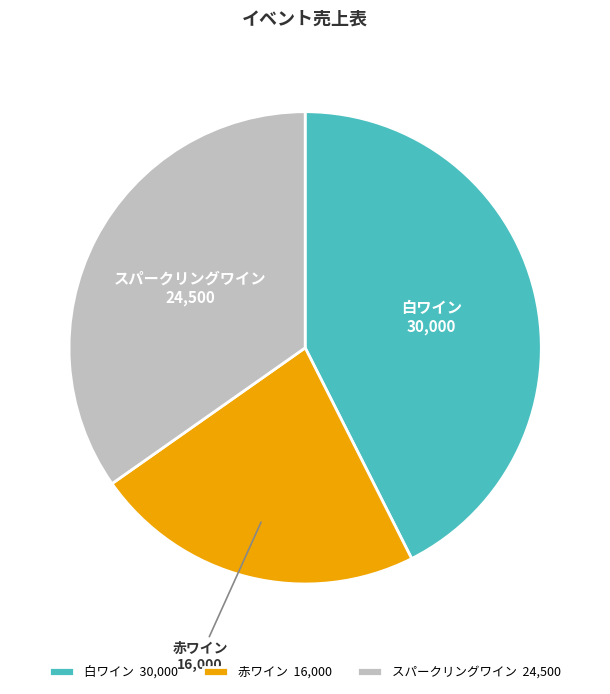

Rank the categories by value from lowest to highest.

赤ワイン, スパークリングワイン, 白ワイン